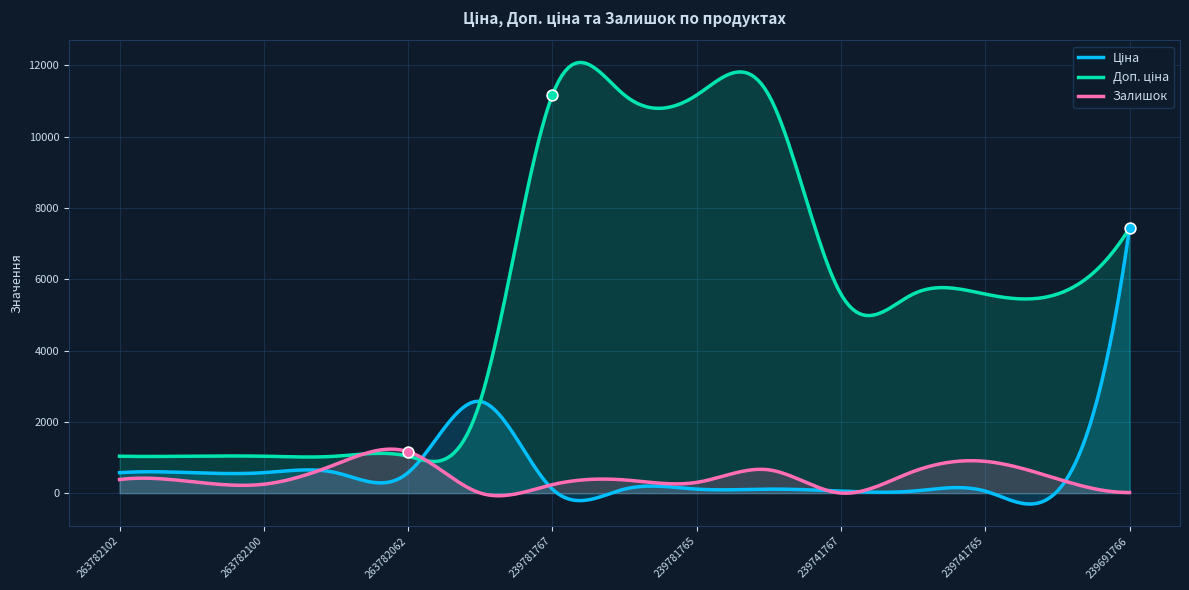

Which series has the largest total across all categories?

Доп. ціна